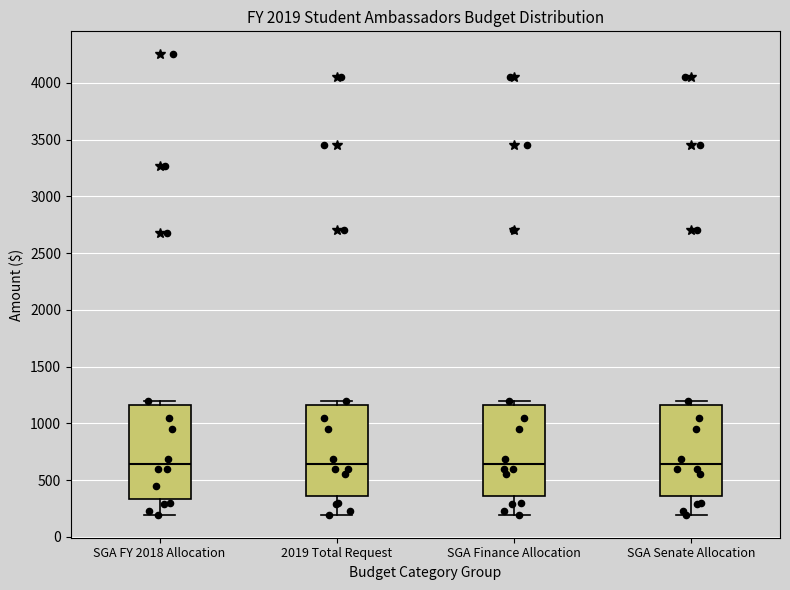

Reading left to right, read every box against the y-axis: the position of its median line, the range the box covers, and the ends of its whiskers. The values are not printed on the chart, so give them approximately, as read against the axis.

SGA FY 2018 Allocation: median 650, box 350 to 1150, whiskers 200 to 1200
2019 Total Request: median 650, box 350 to 1150, whiskers 200 to 1200
SGA Finance Allocation: median 650, box 350 to 1150, whiskers 200 to 1200
SGA Senate Allocation: median 650, box 350 to 1150, whiskers 200 to 1200